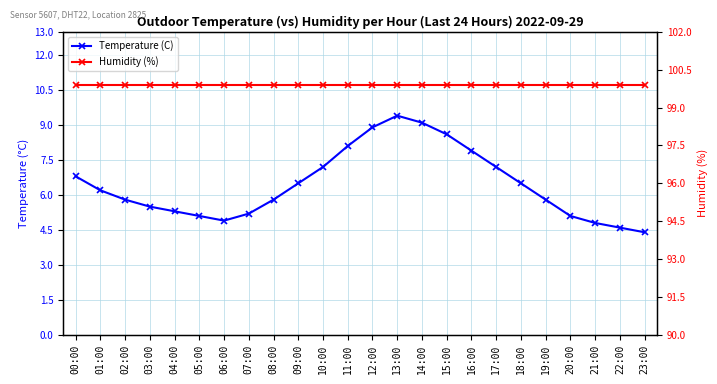

Is it true that Humidity (%) equals 99.9 at 23:00?

True